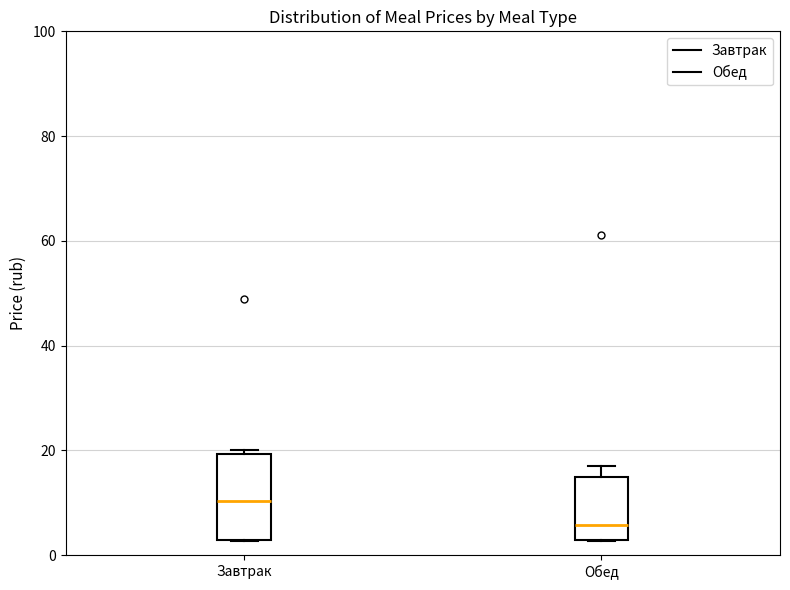

Reading left to right, transcribe this box plot: for each box, give where its median line is, the range the box spans, and where its two whiskers end, as read against the y-axis. The values are not printed on the chart, so give them approximately, as read against the axis.

Завтрак: median 10, box 2 to 20, whiskers 2 to 20 (just above the box's upper edge)
Обед: median 6, box 2 to 14, whiskers 2 to 16